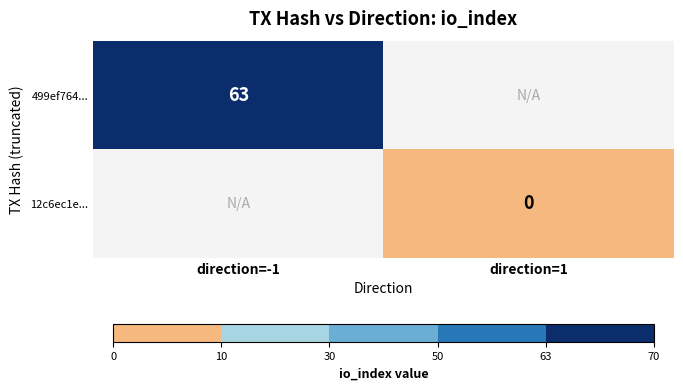

The 499ef764... series shows 14 at direction=-1. True or false?

False